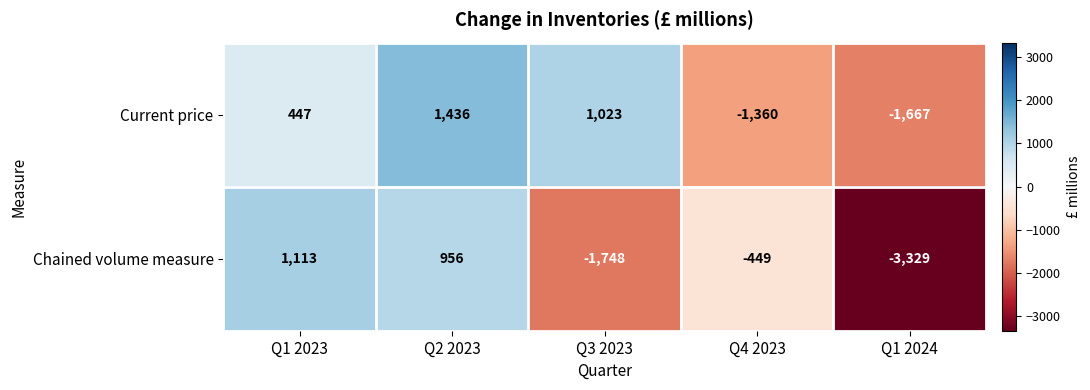

Is it true that Current price equals 754 at Q1 2023?

False